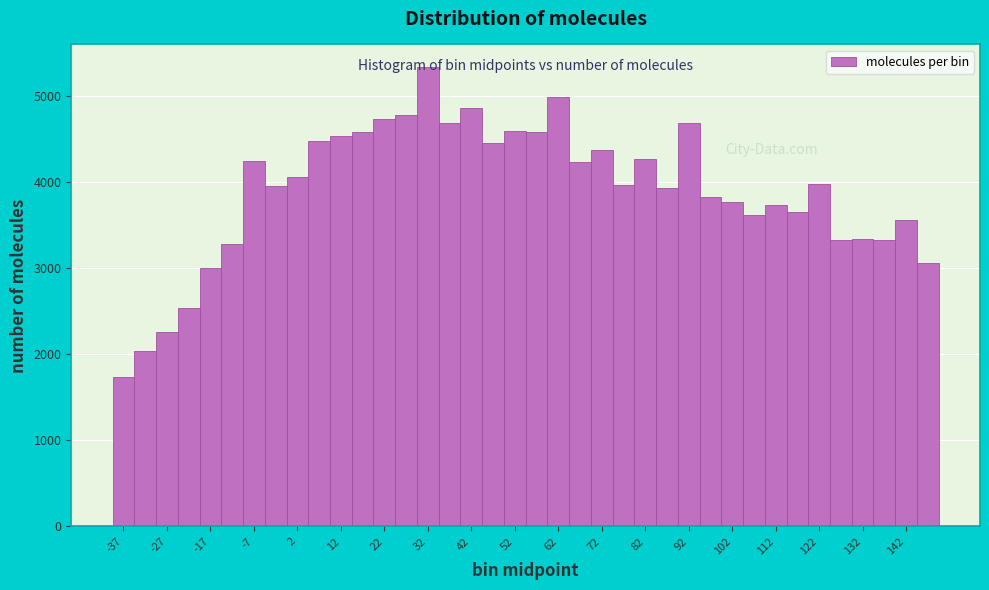

Reading left to right, transcribe this chart: for each bar, give the range it covers on the x-axis and its height. The values are not printed on the chart, so give them approximately, as read against the axis.

-40 to -35: 1700
-35 to -30: 2000
-30 to -25: 2300
-25 to -20: 2500
-20 to -15: 3000
-15 to -10: 3300
-10 to -5: 4200
-5 to 0: 4000
0 to 5: 4100
5 to 10: 4500
10 to 15: 4500
15 to 20: 4600
20 to 25: 4700
25 to 30: 4800
30 to 35: 5300
35 to 40: 4700
40 to 45: 4900
45 to 50: 4500
50 to 55: 4600
55 to 60: 4600
60 to 65: 5000
65 to 70: 4200
70 to 75: 4400
75 to 80: 4000
80 to 85: 4300
85 to 90: 3900
90 to 95: 4700
95 to 100: 3800
100 to 105: 3800
105 to 110: 3600
110 to 115: 3700
115 to 120: 3700
120 to 125: 4000
125 to 130: 3300
130 to 135: 3300
135 to 140: 3300
140 to 145: 3600
145 to 150: 3100